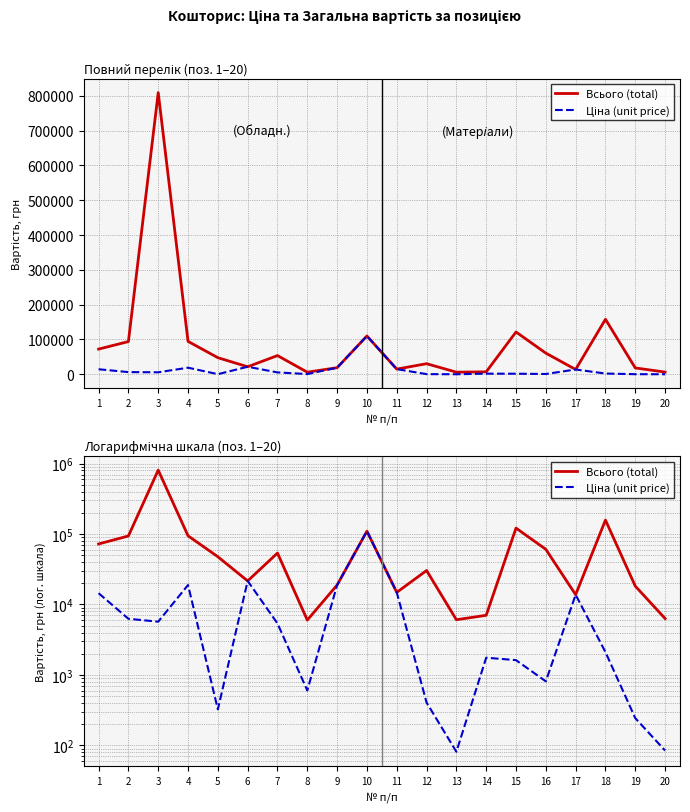

True or false: Всього (total) and Ціна (unit price) intersect in this chart.

False